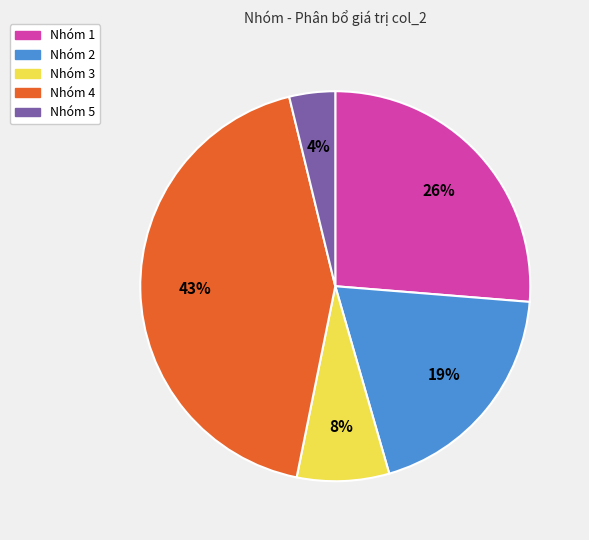

Which category has the biggest portion of the pie?

Nhóm 4